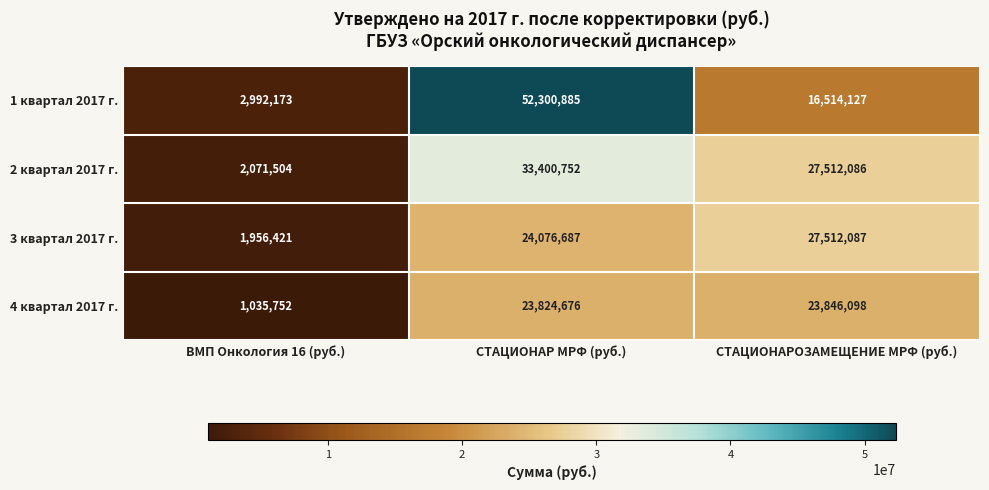

Between ВМП Онкология 16 (руб.) and СТАЦИОНАР МРФ (руб.), which series saw the biggest shift?

1 квартал 2017 г.